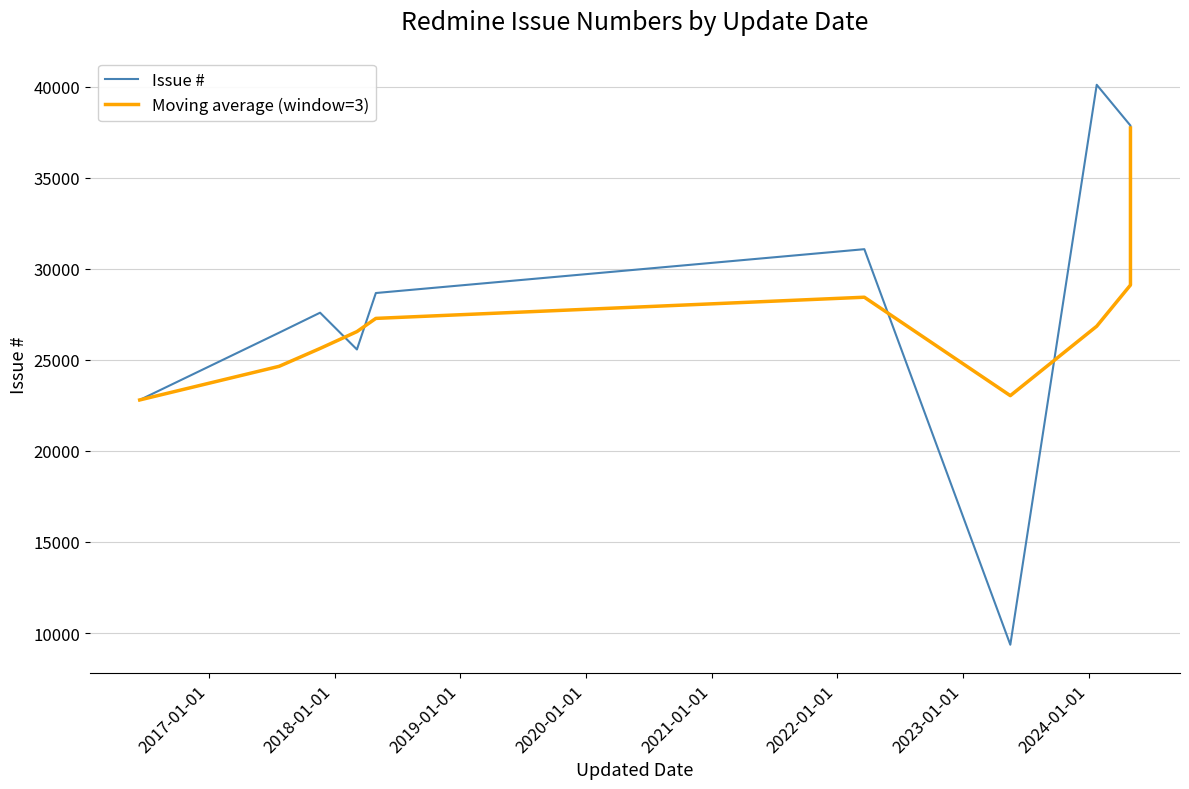

What is the label of the 4th point from the right?

2022-01-01